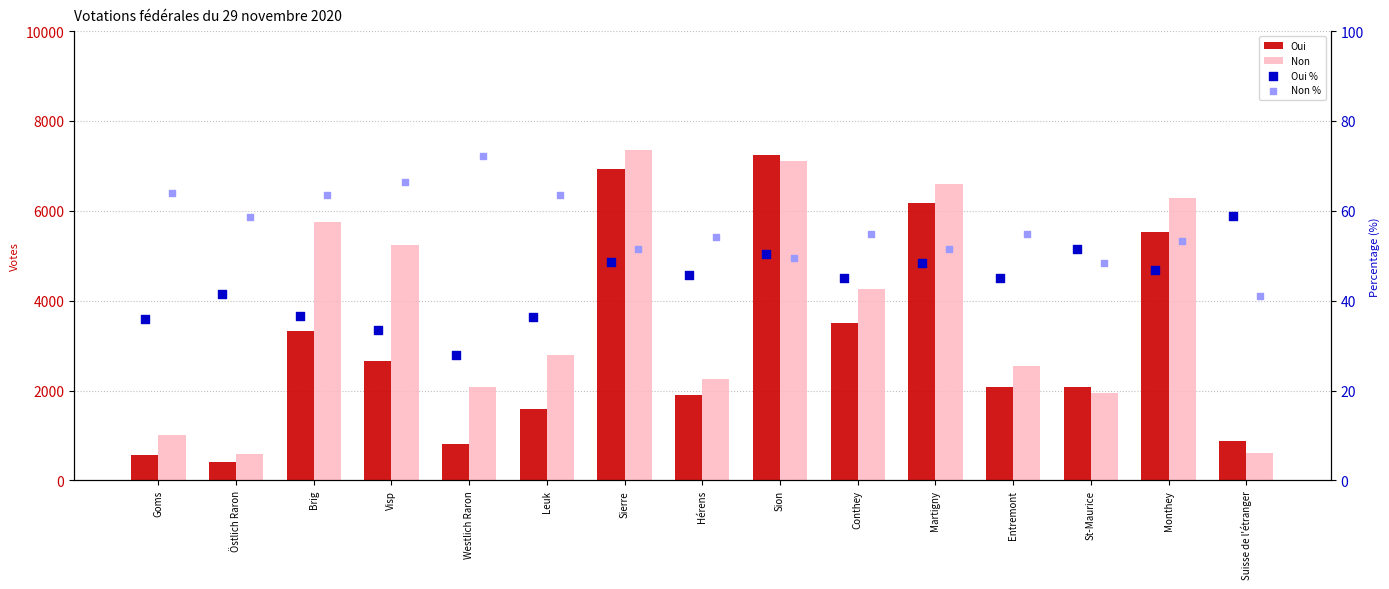

What is the total value across all series at Entremont?

4722.0